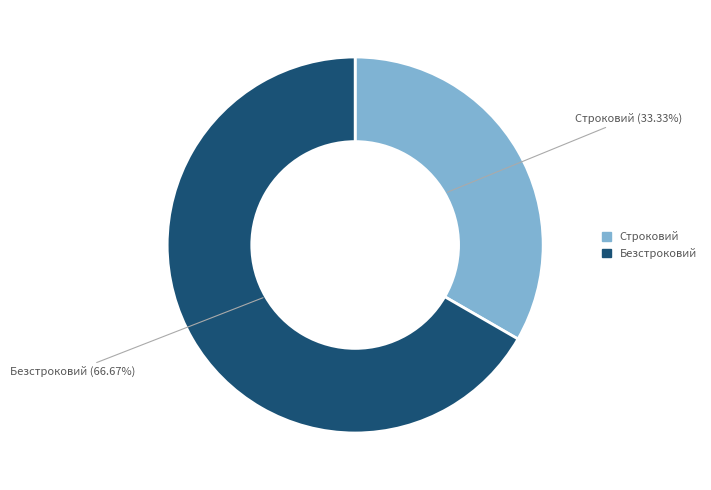

To the nearest percent, what is the difference between the largest and smallest slice percentages?

33%